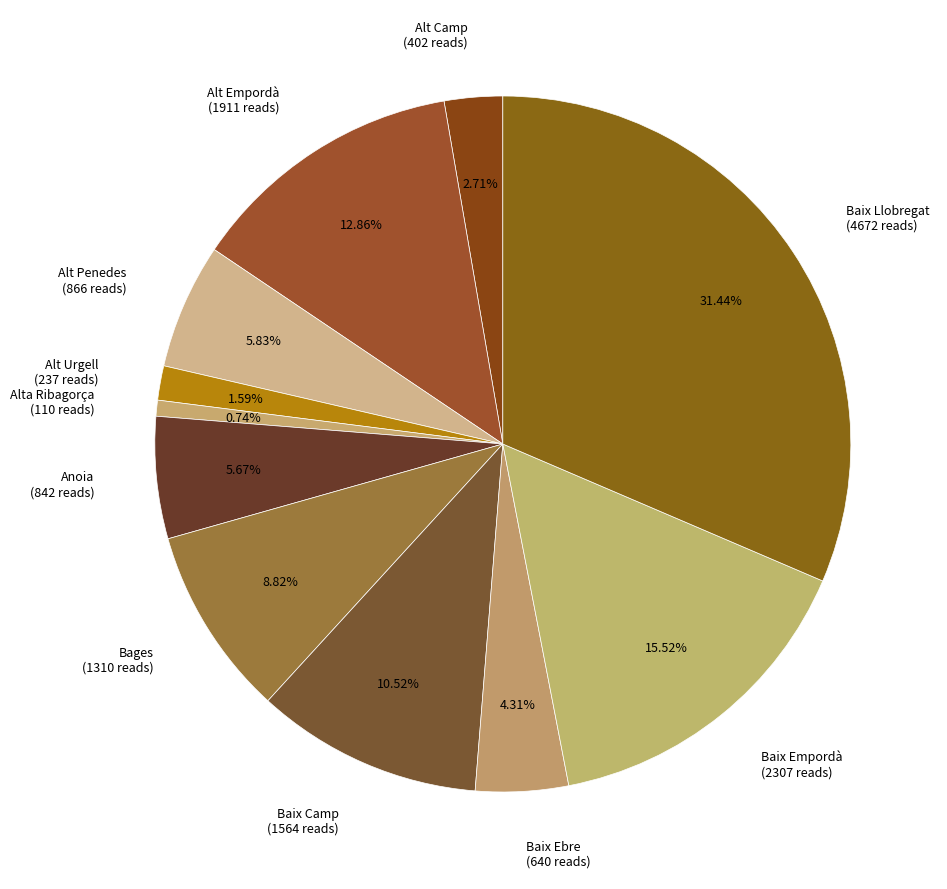

Is there any slice that represents more than half of the pie?

No